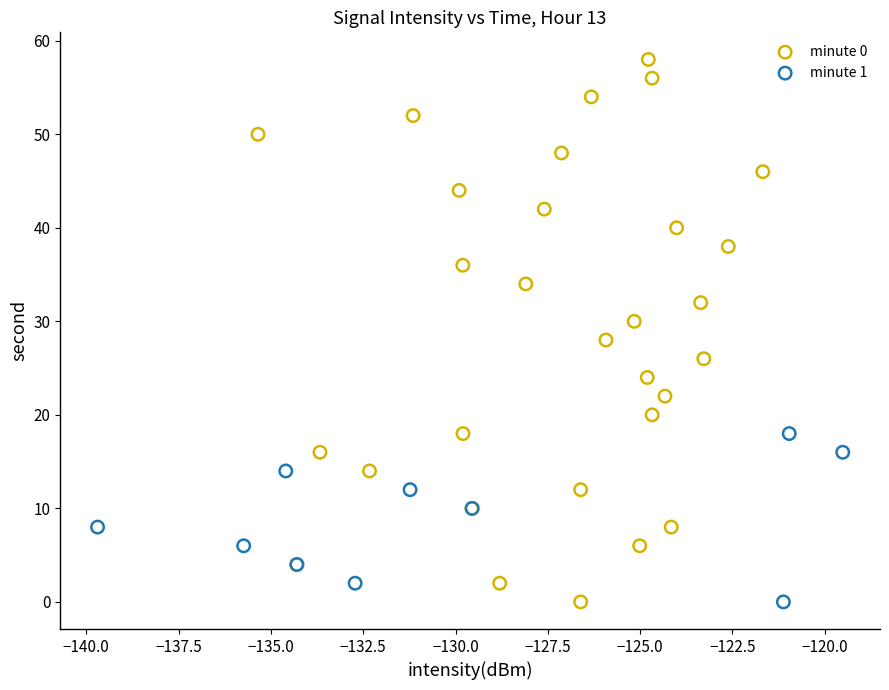

Which series reaches the maximum Y coordinate?

minute 0